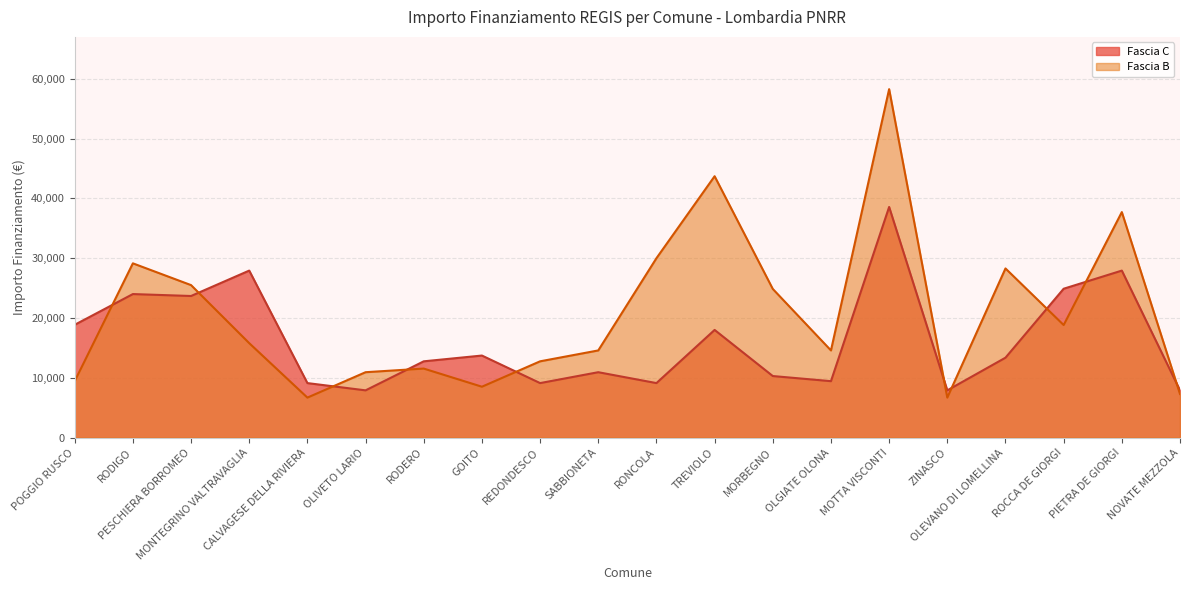

What is the spread (max minus min) of values at MONTEGRINO VALTRAVAGLIA?

12140